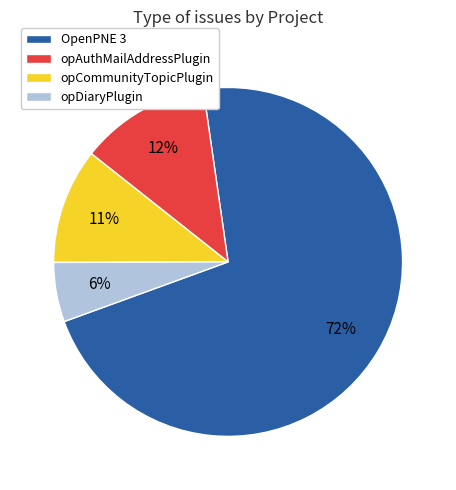

To the nearest percent, what is the combined percentage of opAuthMailAddressPlugin and opCommunityTopicPlugin?

23%